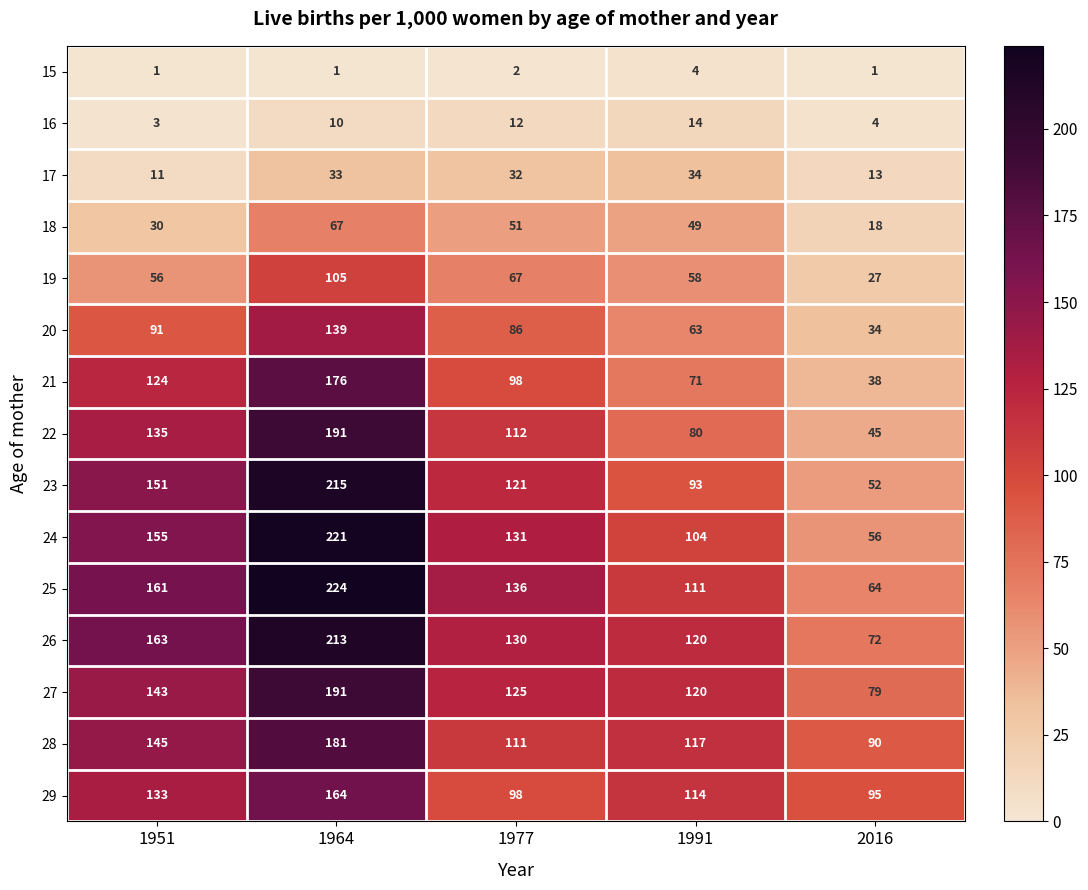

What is the spread (max minus min) of values at 2016?

94